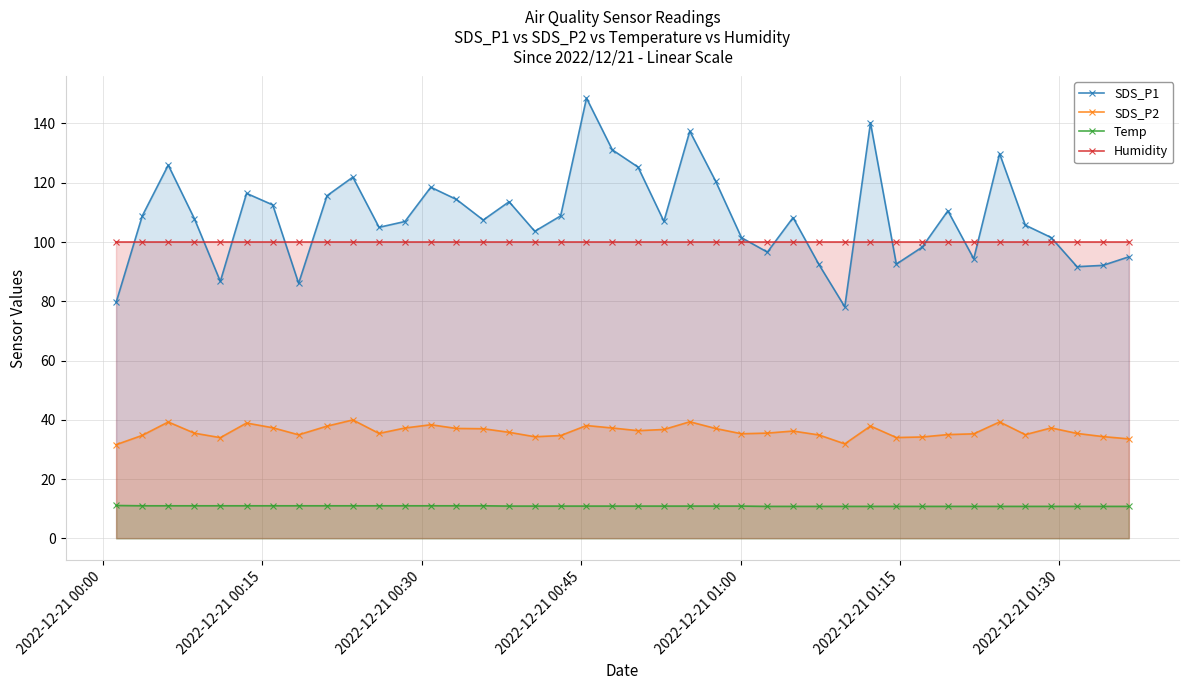

True or false: Temp and SDS_P2 intersect in this chart.

False